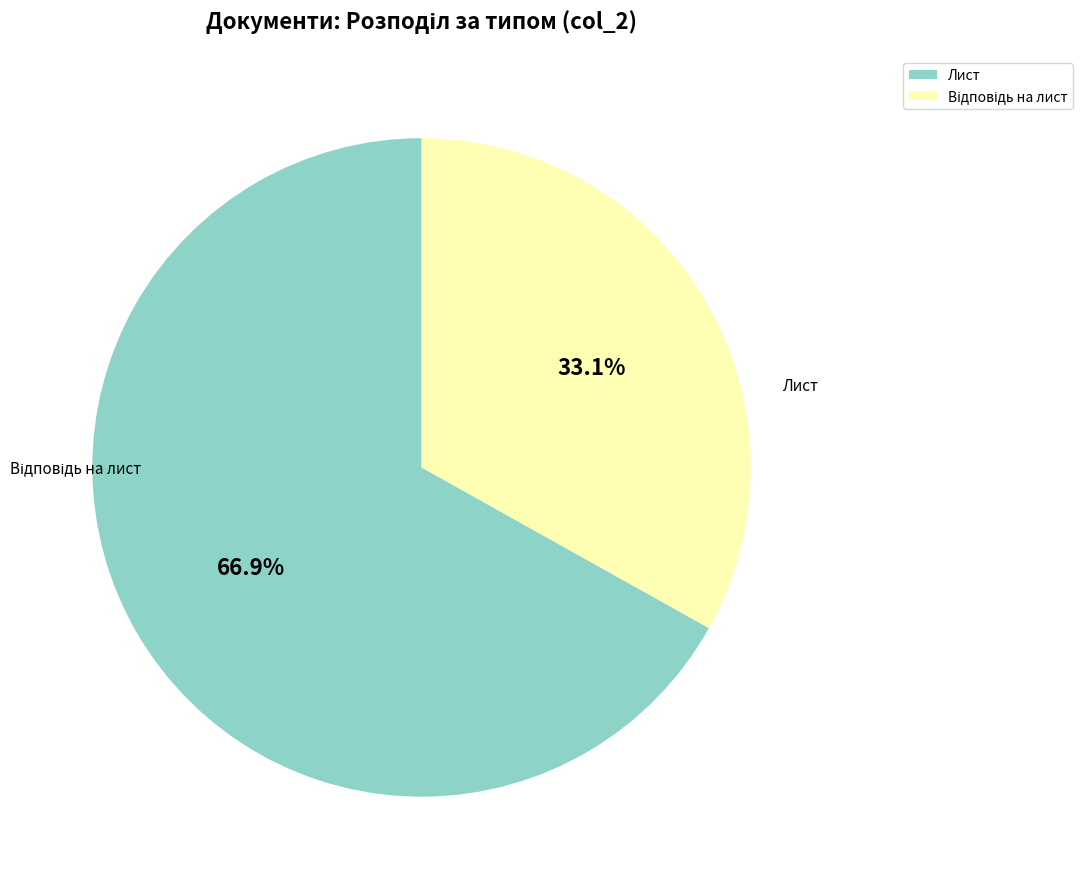

Is there a majority slice in this chart?

Yes